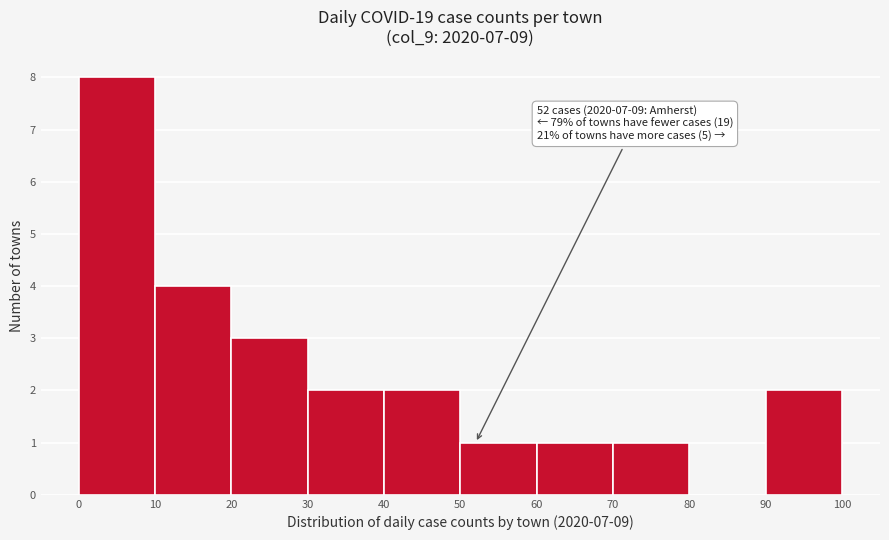

Which range on the x-axis has the tallest bar?

0 to 10